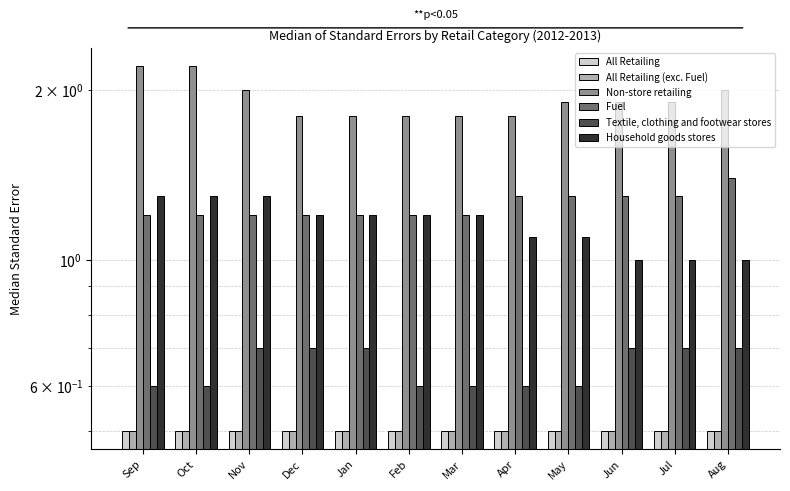

Reading left to right, what are all the values shown in this chart?

All Retailing: 0.5	0.5	0.5	0.5	0.5	0.5	0.5	0.5	0.5	0.5	0.5	0.5
All Retailing (exc. Fuel): 0.5	0.5	0.5	0.5	0.5	0.5	0.5	0.5	0.5	0.5	0.5	0.5
Non-store retailing: 2.2	2.2	2.0	1.8	1.8	1.8	1.8	1.8	1.9	1.9	1.9	2.0
Fuel: 1.2	1.2	1.2	1.2	1.2	1.2	1.2	1.3	1.3	1.3	1.3	1.4
Textile, clothing and footwear stores: 0.6	0.6	0.7	0.7	0.7	0.6	0.6	0.6	0.6	0.7	0.7	0.7
Household goods stores: 1.3	1.3	1.3	1.2	1.2	1.2	1.2	1.1	1.1	1.0	1.0	1.0